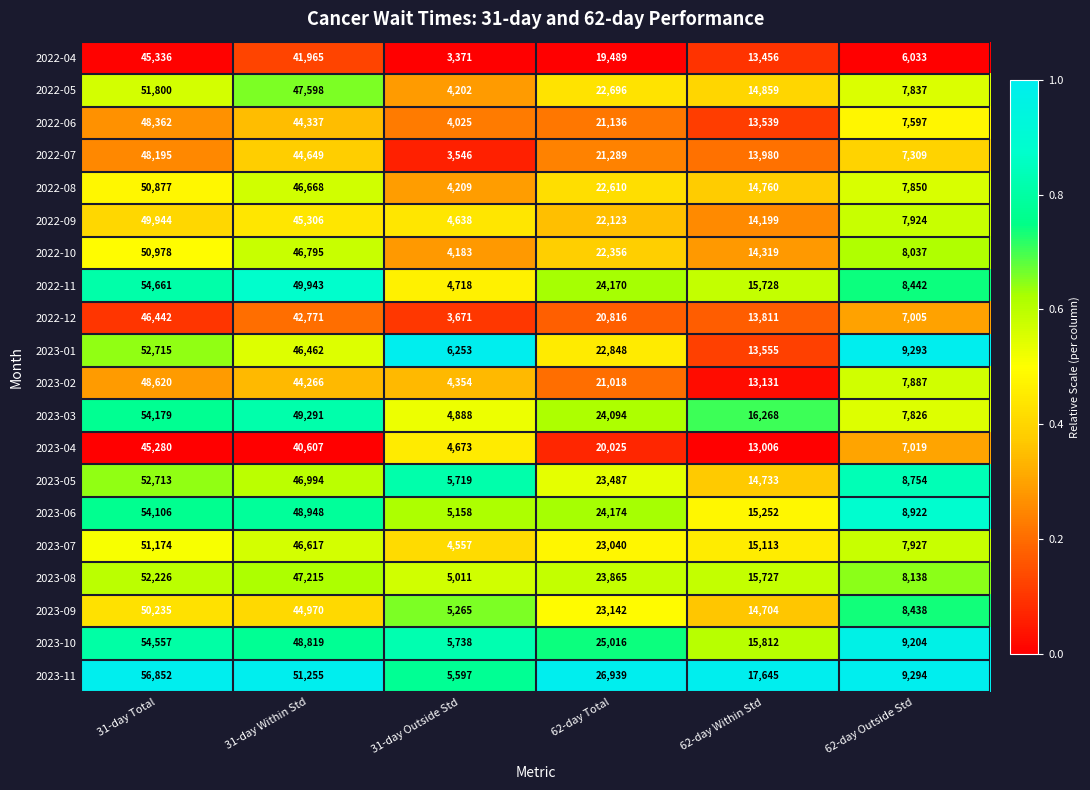

Which category has the highest value in the 2023-07 series?

31-day Total